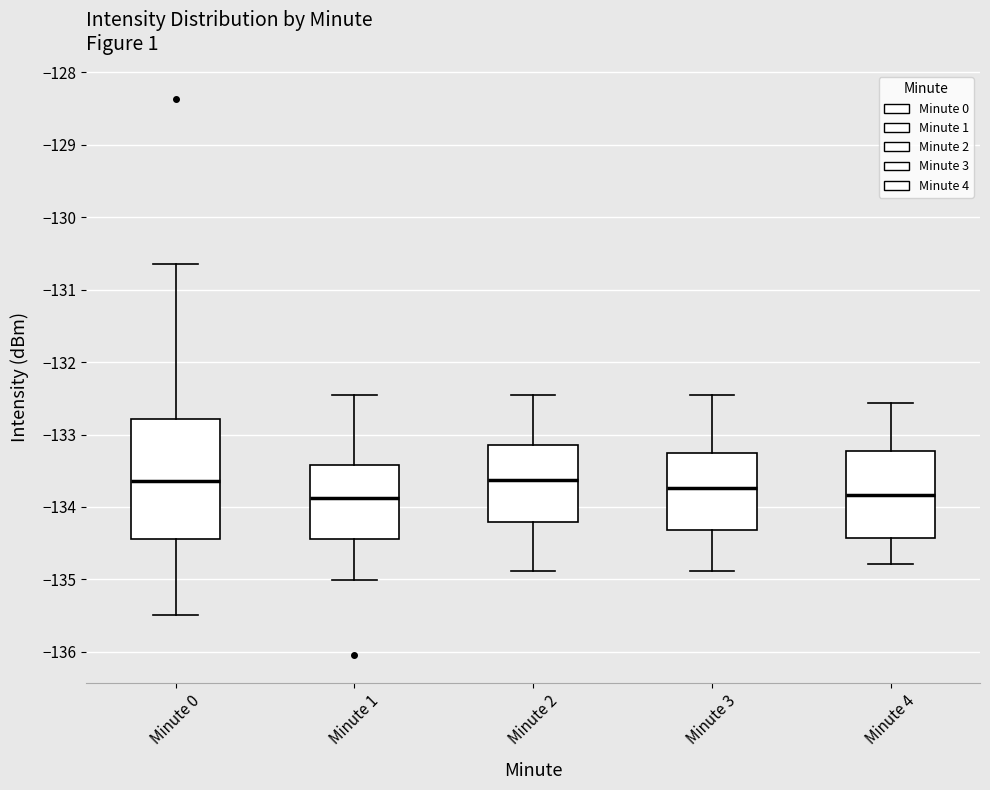

Comparing the boxes themselves (not the whiskers), which one is the tallest?

Minute 0